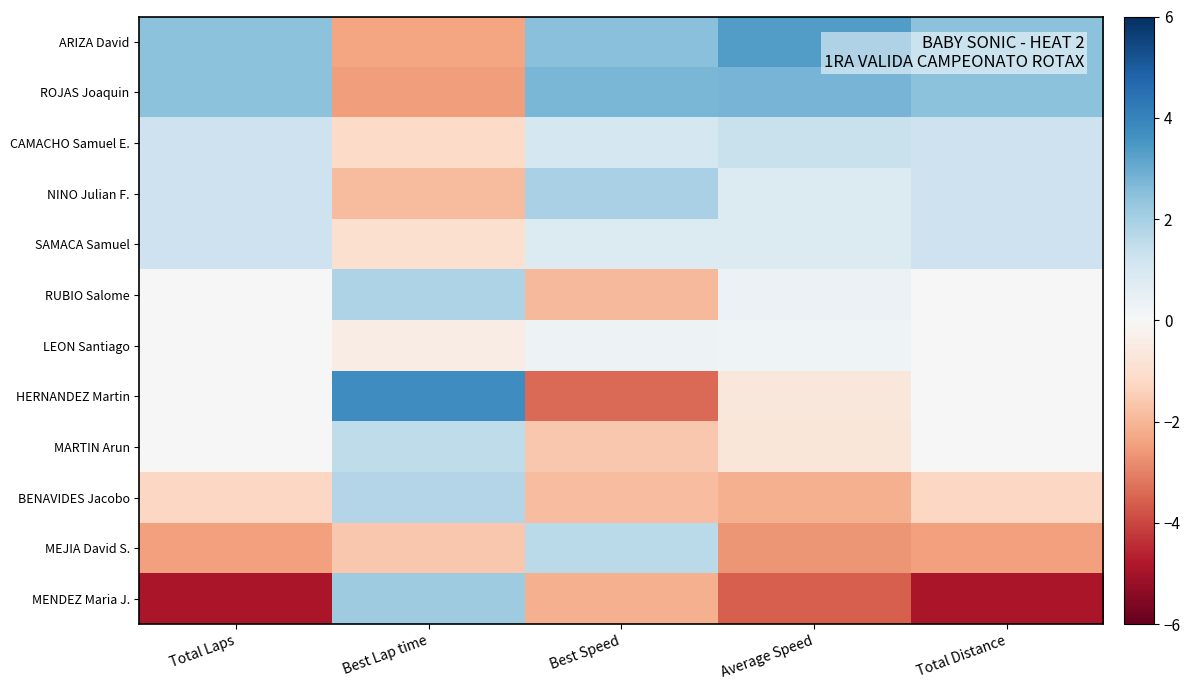

Which category has the lowest value across all series?

Total Laps